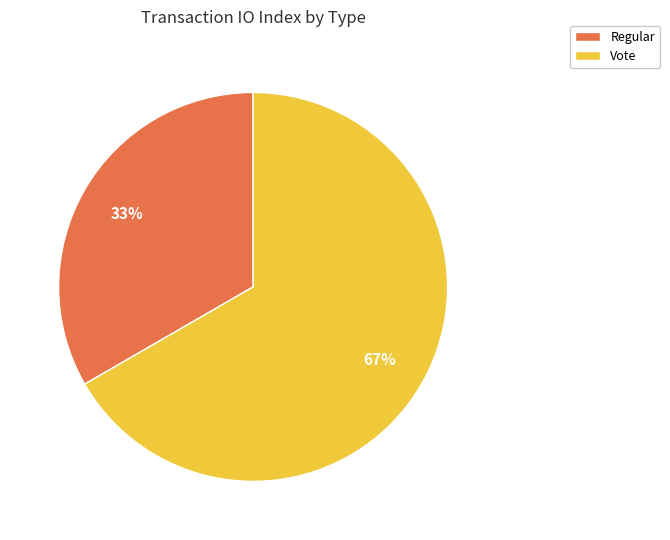

Combined, do Vote and Regular account for over 50%?

Yes